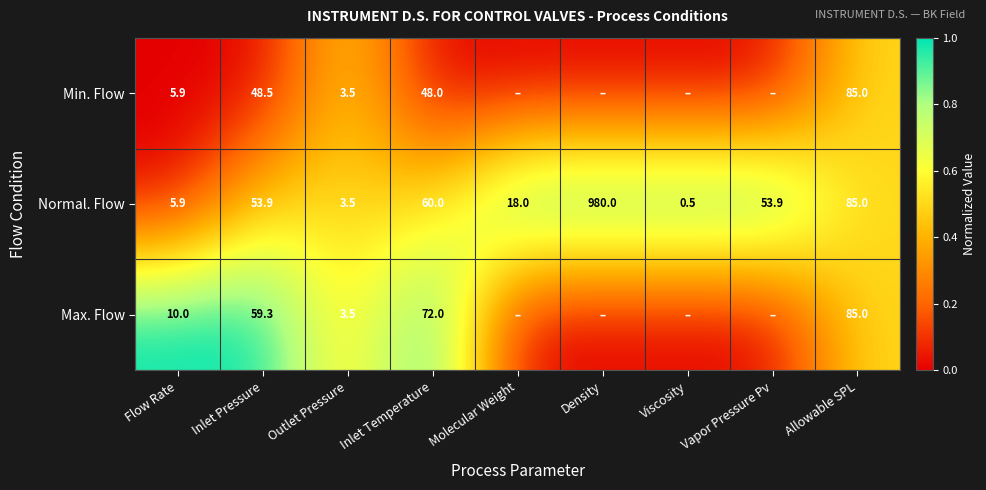

At how many categories does at least one series exceed 0?

9